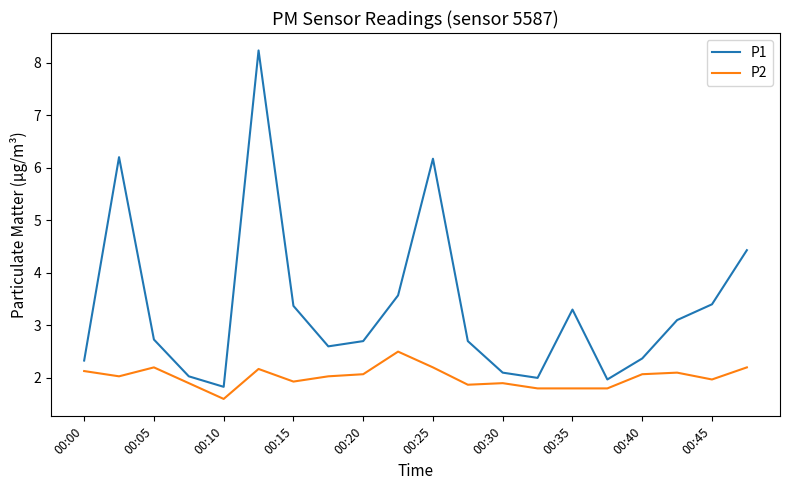

Rank the series by their average value, from lowest to highest.

P2, P1